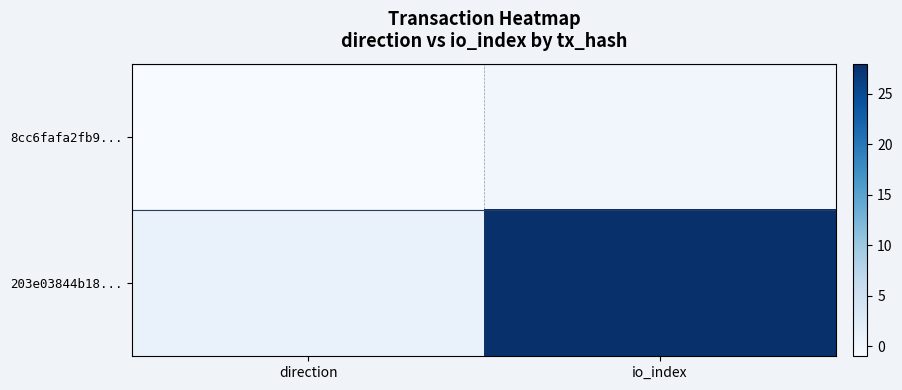

What is the spread (max minus min) of values at io_index?

28